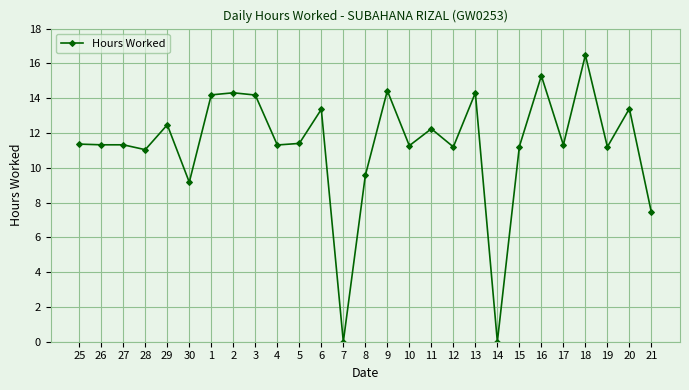

True or false: the data shows 11.2 at 15.

True